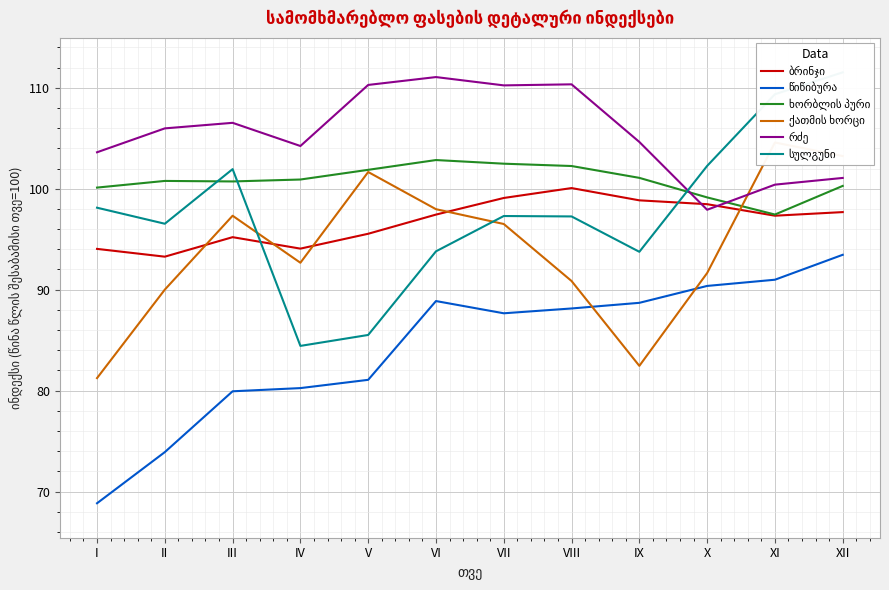

How many lines are shown in the chart?

6